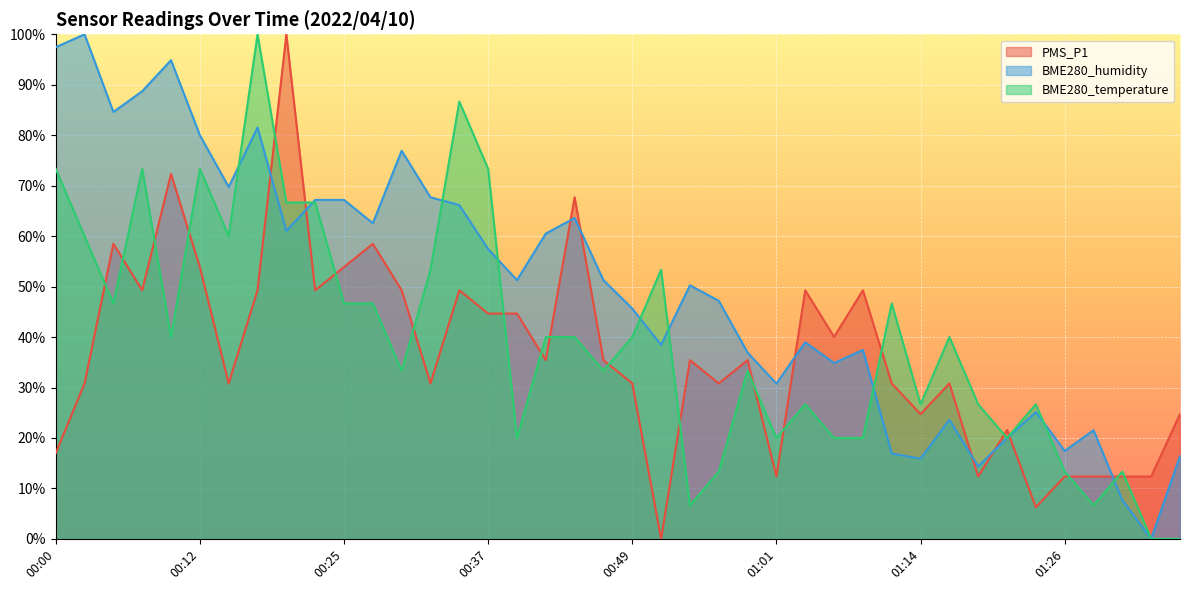

How many lines are shown in the chart?

3